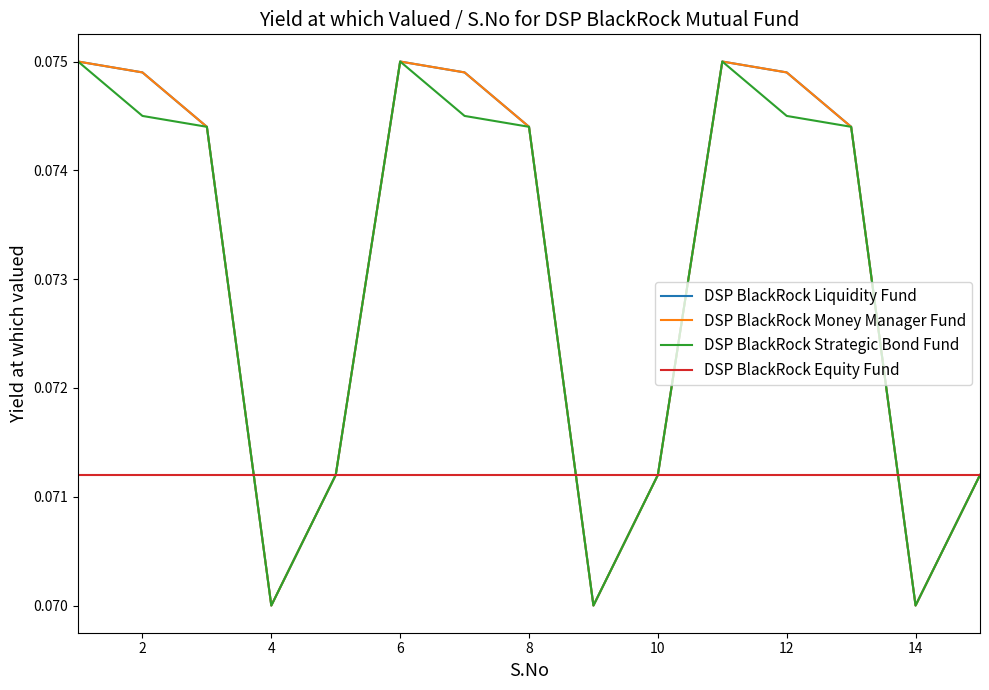

Which series has the largest total across all categories?

DSP BlackRock Liquidity Fund